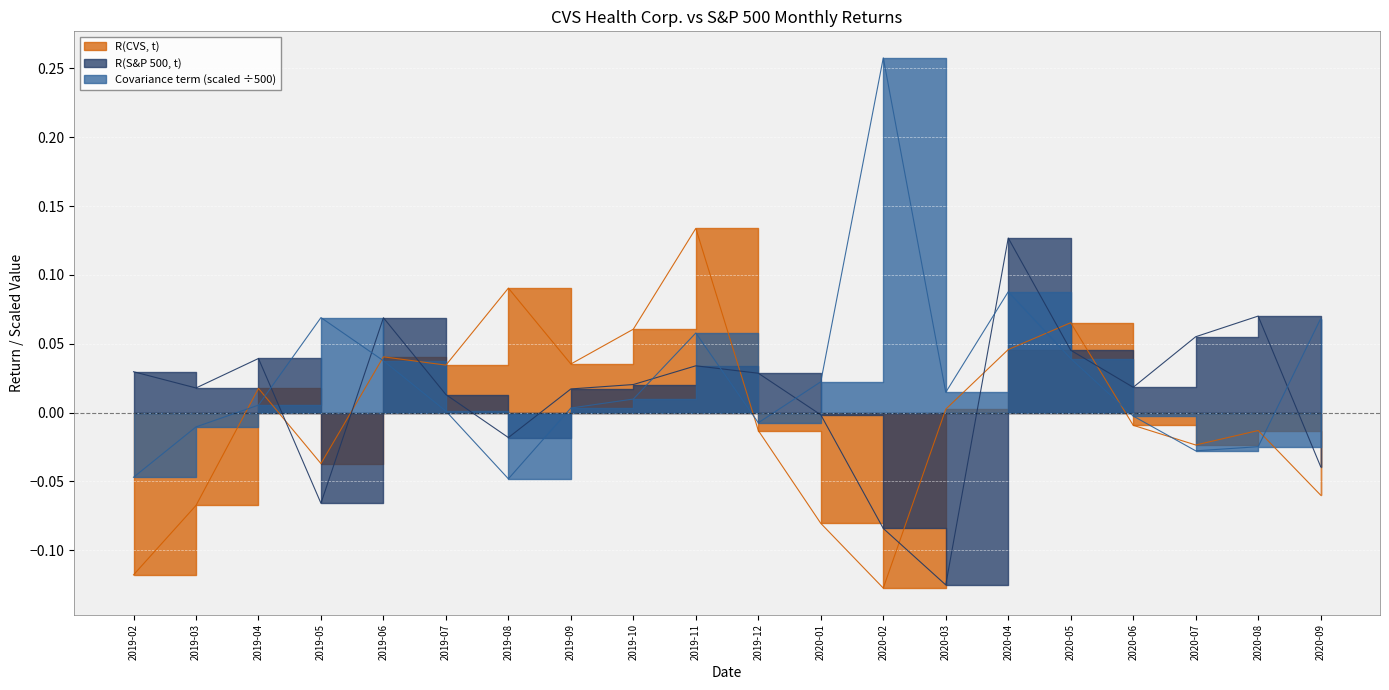

Reading right to left, list all the values displayed in this chart.

R(CVS, t): 2020-09=-0.1	2020-08=-0.0	2020-07=-0.0	2020-06=-0.0	2020-05=0.1	2020-04=0.0	2020-03=0.0	2020-02=-0.1	2020-01=-0.1	2019-12=-0.0	2019-11=0.1	2019-10=0.1	2019-09=0.0	2019-08=0.1	2019-07=0.0	2019-06=0.0	2019-05=-0.0	2019-04=0.0	2019-03=-0.1	2019-02=-0.1
R(S&P 500, t): 2020-09=-0.0	2020-08=0.1	2020-07=0.1	2020-06=0.0	2020-05=0.0	2020-04=0.1	2020-03=-0.1	2020-02=-0.1	2020-01=-0.0	2019-12=0.0	2019-11=0.0	2019-10=0.0	2019-09=0.0	2019-08=-0.0	2019-07=0.0	2019-06=0.1	2019-05=-0.1	2019-04=0.0	2019-03=0.0	2019-02=0.0
Covariance term: 2020-09=0.1	2020-08=-0.0	2020-07=-0.0	2020-06=-0.0	2020-05=0.0	2020-04=0.1	2020-03=0.0	2020-02=0.3	2020-01=0.0	2019-12=-0.0	2019-11=0.1	2019-10=0.0	2019-09=0.0	2019-08=-0.0	2019-07=0.0	2019-06=0.0	2019-05=0.1	2019-04=0.0	2019-03=-0.0	2019-02=-0.0